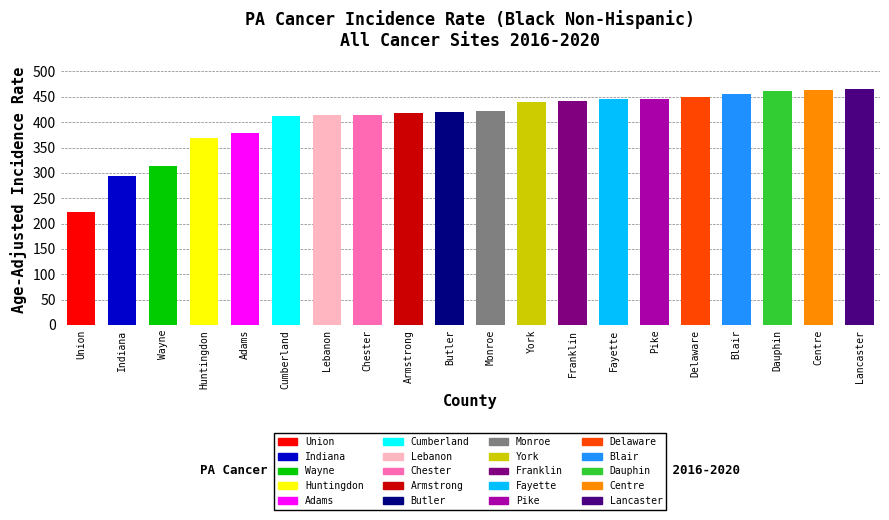

What is the difference between the maximum and minimum values?

242.3